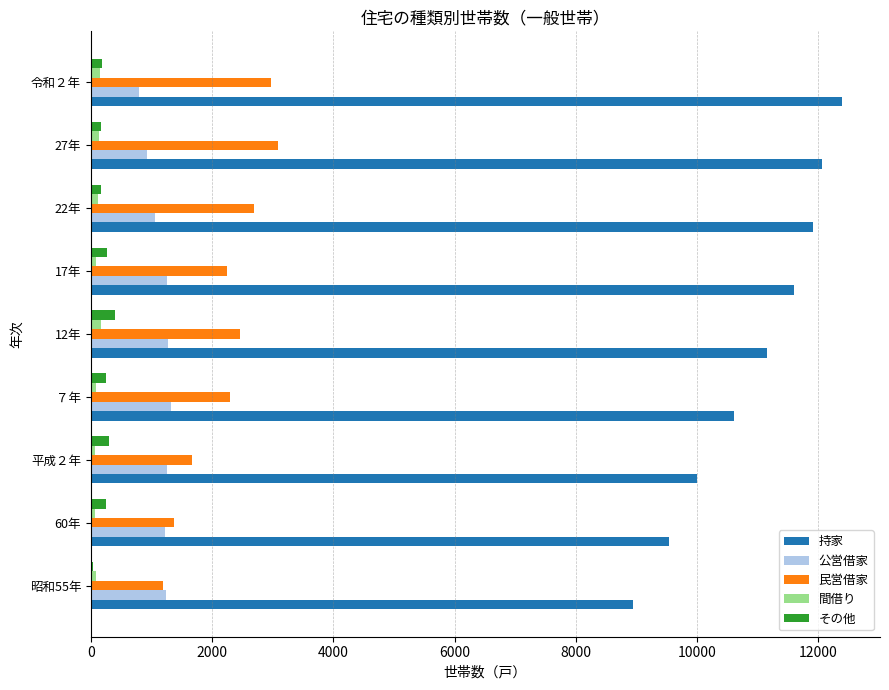

How many series are shown in this chart?

5